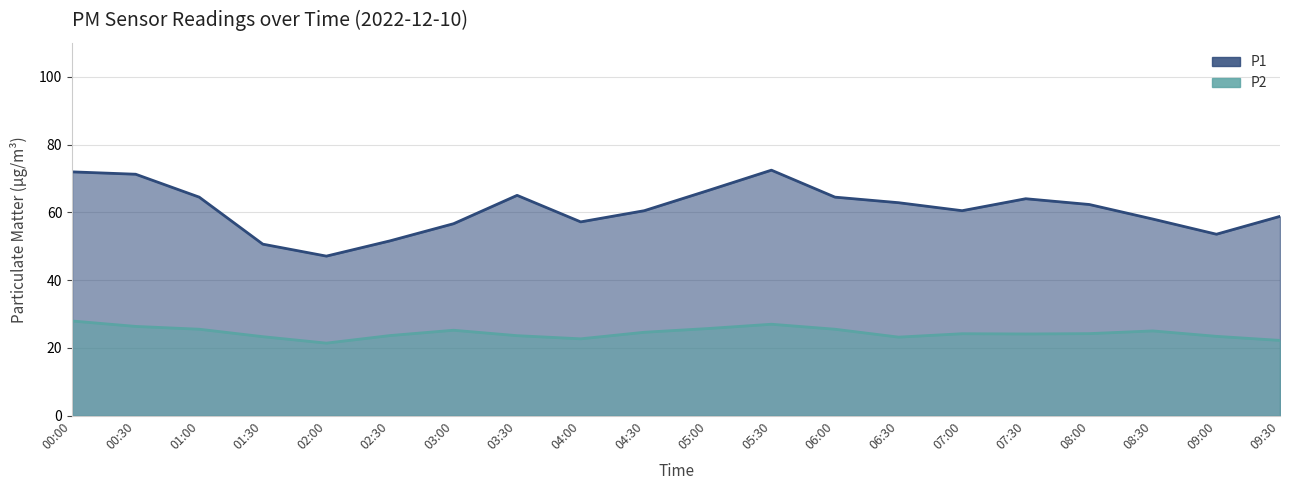

In P2, how many points are lower than both neighbors (excluding endpoints)?

4